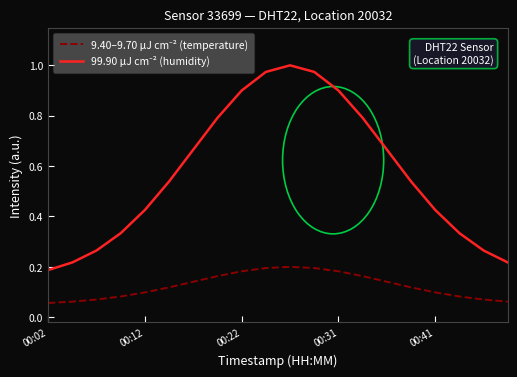

Reading left to right, list all the values displayed in this chart.

9.40–9.70 µJ cm⁻² (temperature): 0.1	0.1	0.1	0.1	0.1	0.1	0.1	0.2	0.2	0.2	0.2	0.2	0.2	0.2	0.1	0.1	0.1	0.1	0.1	0.1
99.90 µJ cm⁻² (humidity): 0.2	0.2	0.3	0.3	0.4	0.5	0.7	0.8	0.9	1.0	1.0	1.0	0.9	0.8	0.7	0.5	0.4	0.3	0.3	0.2